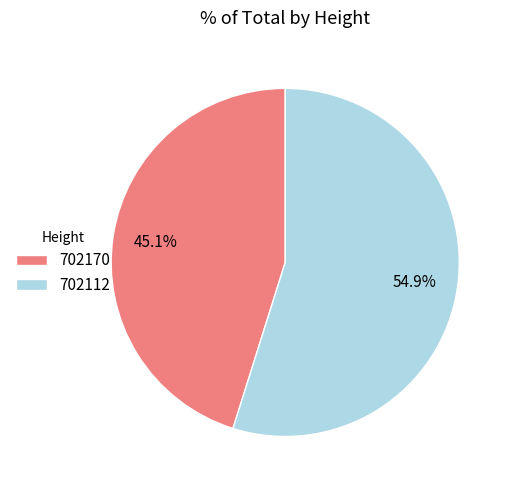

To the nearest percent, what is the combined percentage of 702170 and 702112?

100%